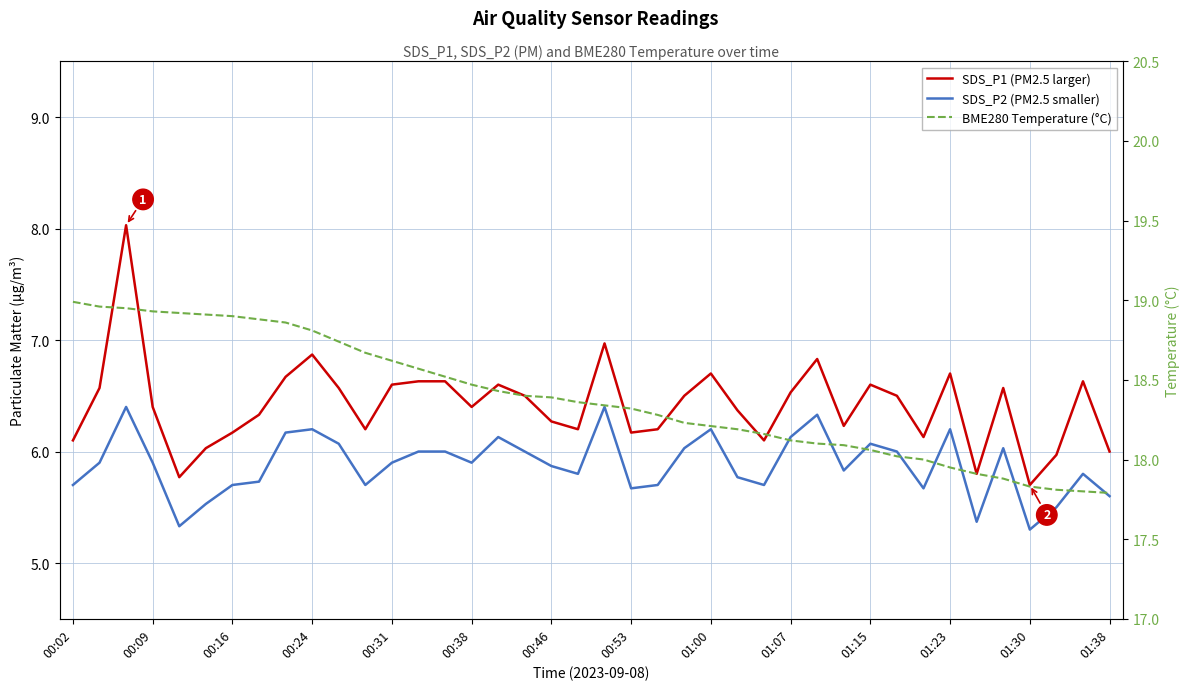

What is the difference between the highest and lowest values at 01:38?

12.2